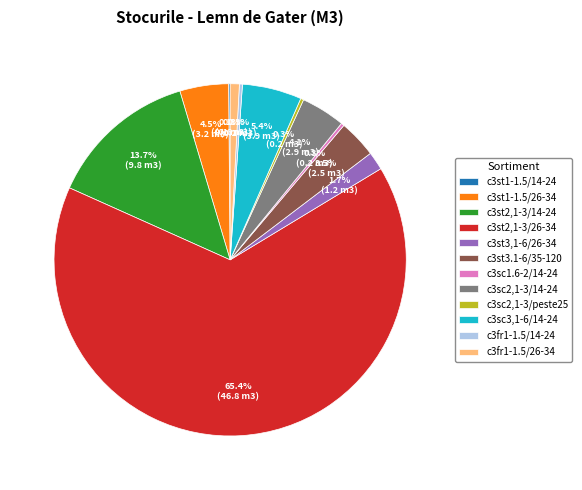

Is there any slice that represents more than half of the pie?

Yes